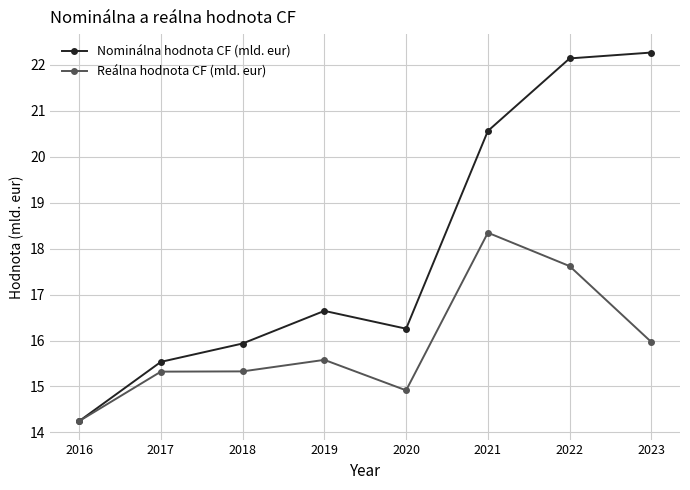

In Reálna hodnota CF (mld. eur), how many points are lower than both neighbors (excluding endpoints)?

1